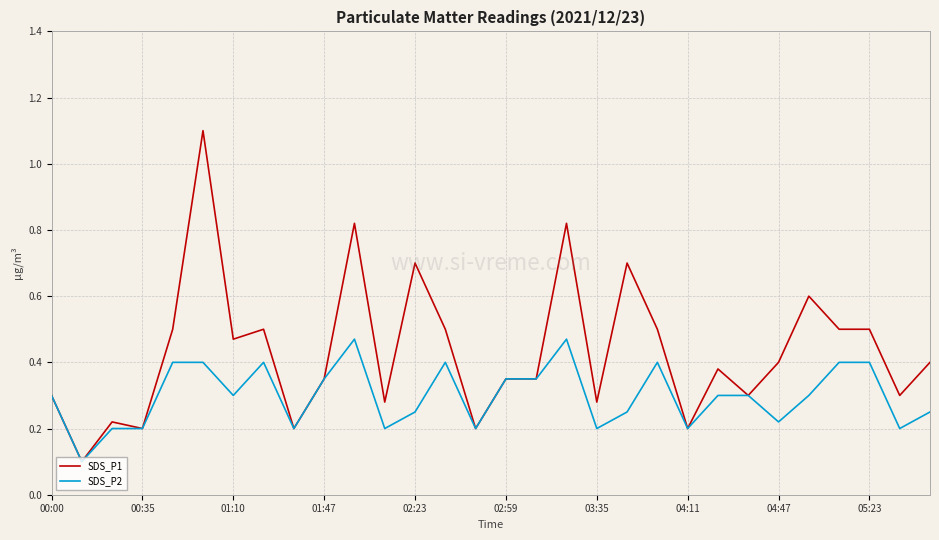

Which series has the largest total across all categories?

SDS_P1